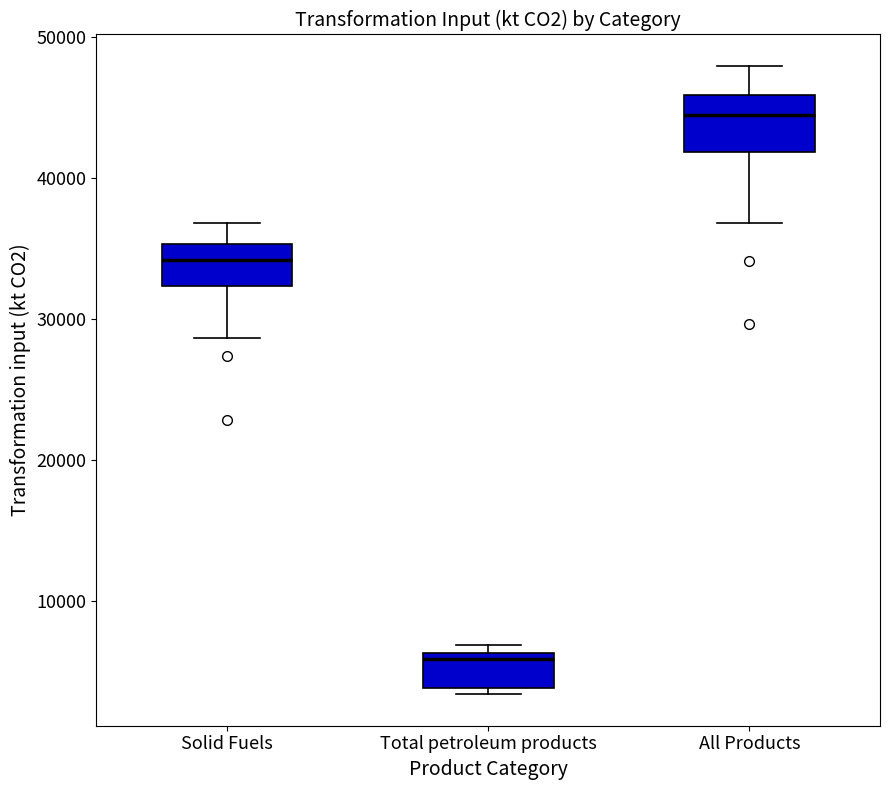

Reading left to right, read every box against the y-axis: the position of its median line, the range the box covers, and the ends of its whiskers. The values are not printed on the chart, so give them approximately, as read against the axis.

Solid Fuels: median 34000, box 32000 to 35000, whiskers 29000 to 37000
Total petroleum products: median 6000 (just below the box's upper edge), box 4000 to 6000, whiskers 3000 to 7000
All Products: median 45000, box 42000 to 46000, whiskers 37000 to 48000